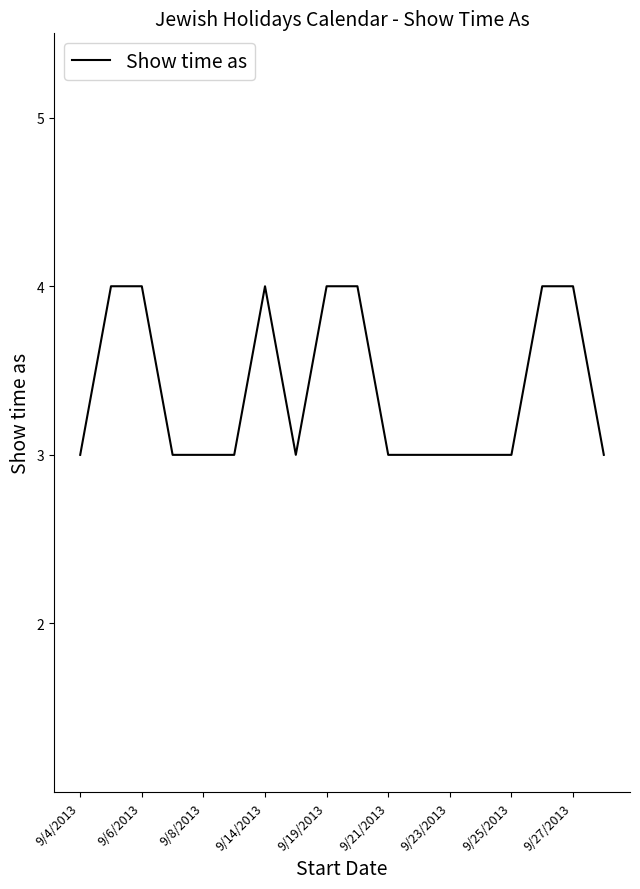

What is the smallest value displayed?

3